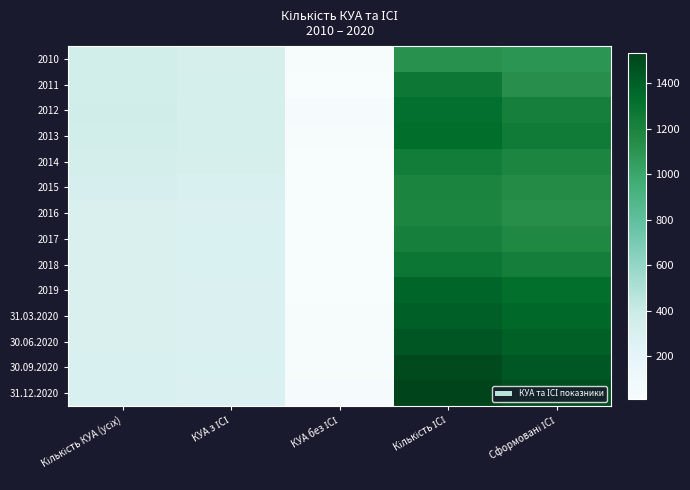

Which has a higher value, КУА без ІСІ or Сформовані ІСІ?

Сформовані ІСІ